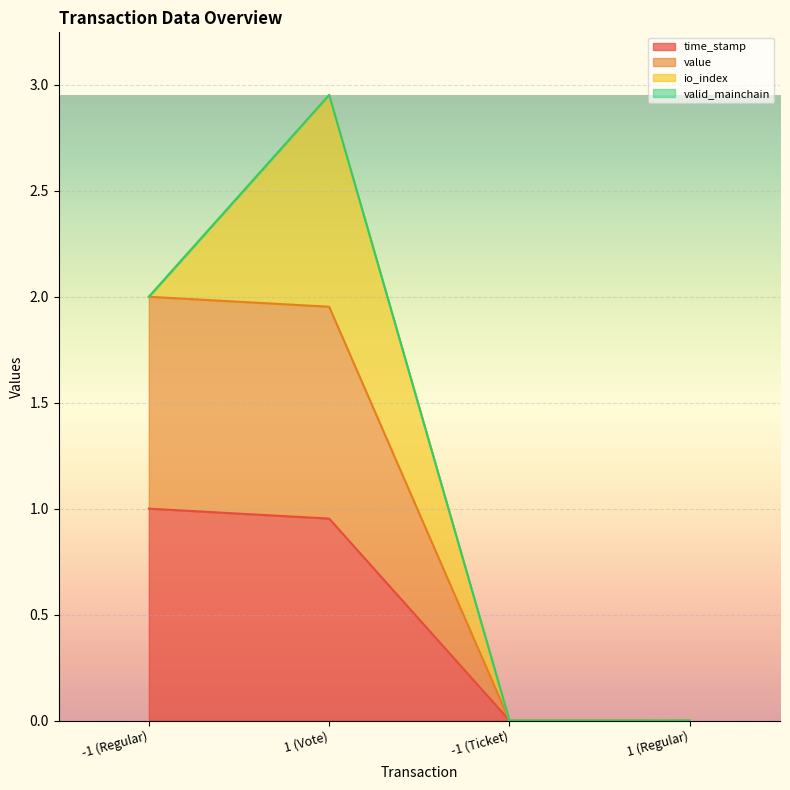

At which category is the sum across all series the highest?

1 (Vote)